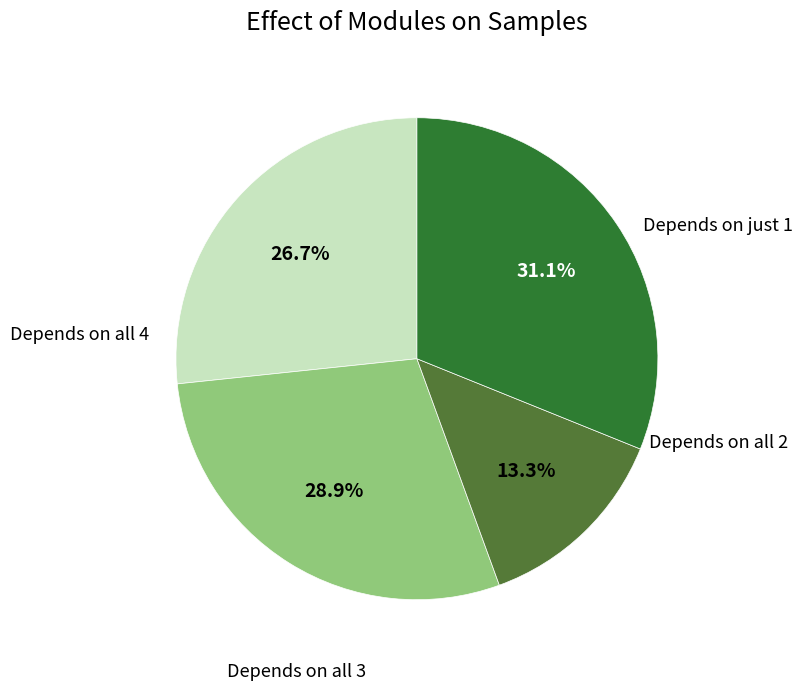

Is there a majority slice in this chart?

No